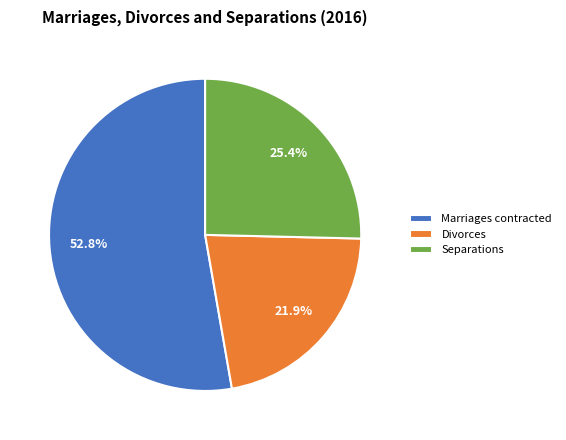

To the nearest percent, what is the difference between the largest and smallest slice percentages?

31%